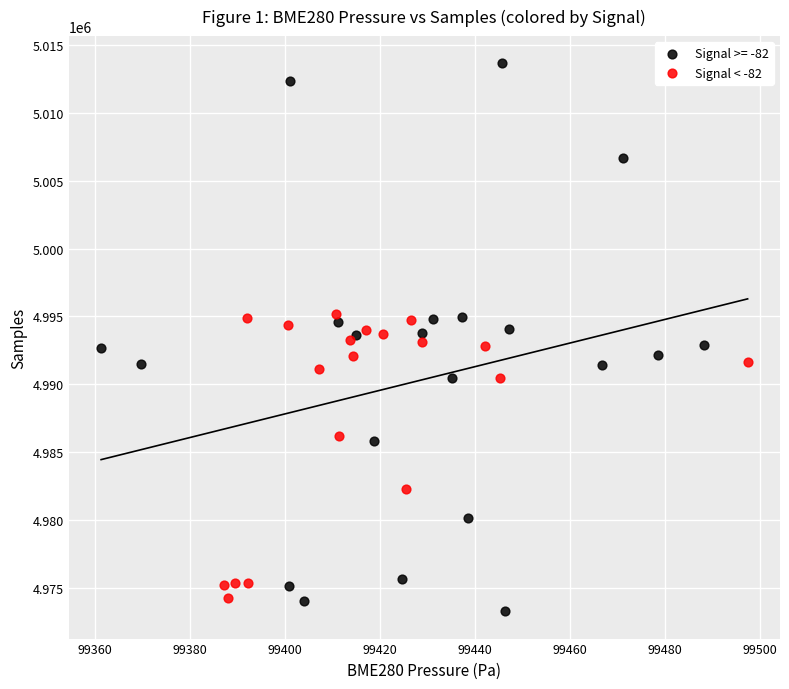

Which series has the largest Y range (max minus min)?

Signal >= -82